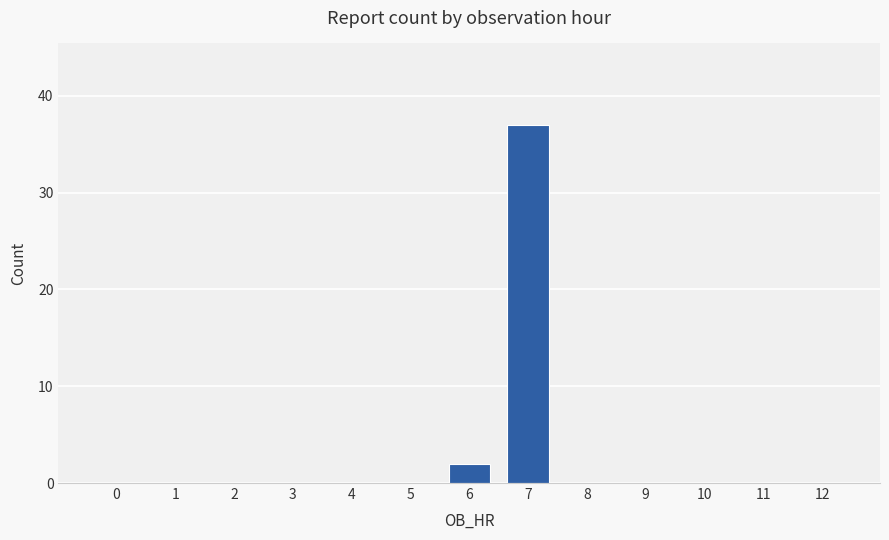

Is it true that the value at 10 is 0?

True